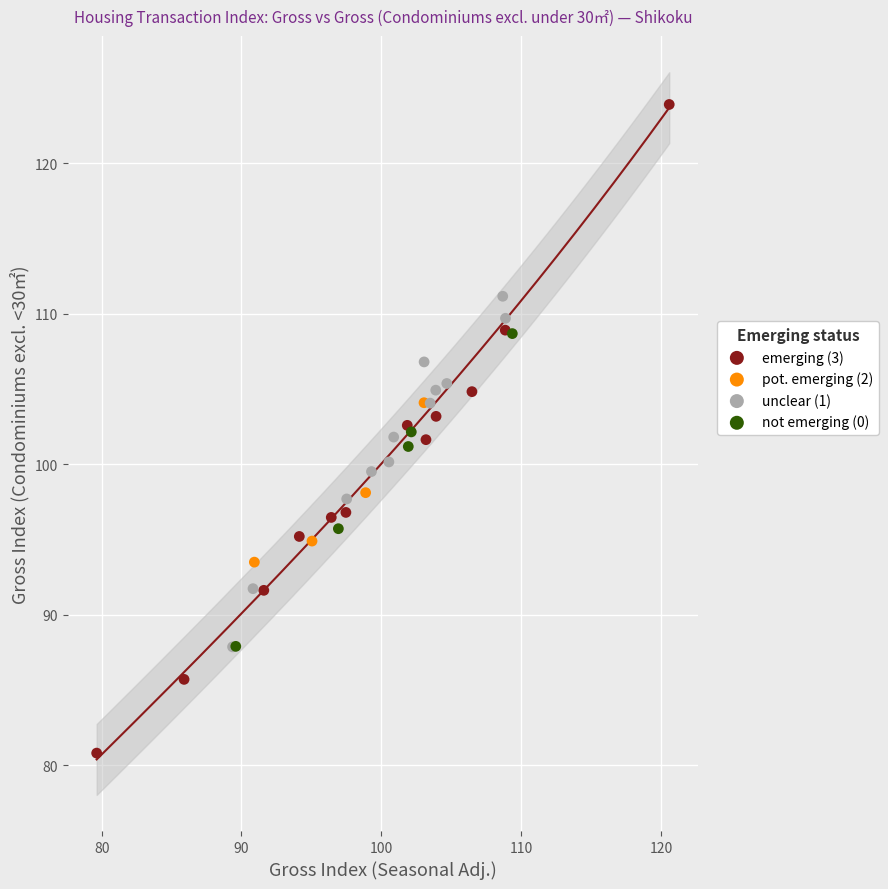

Which series contains the lowest Y value?

emerging (3)